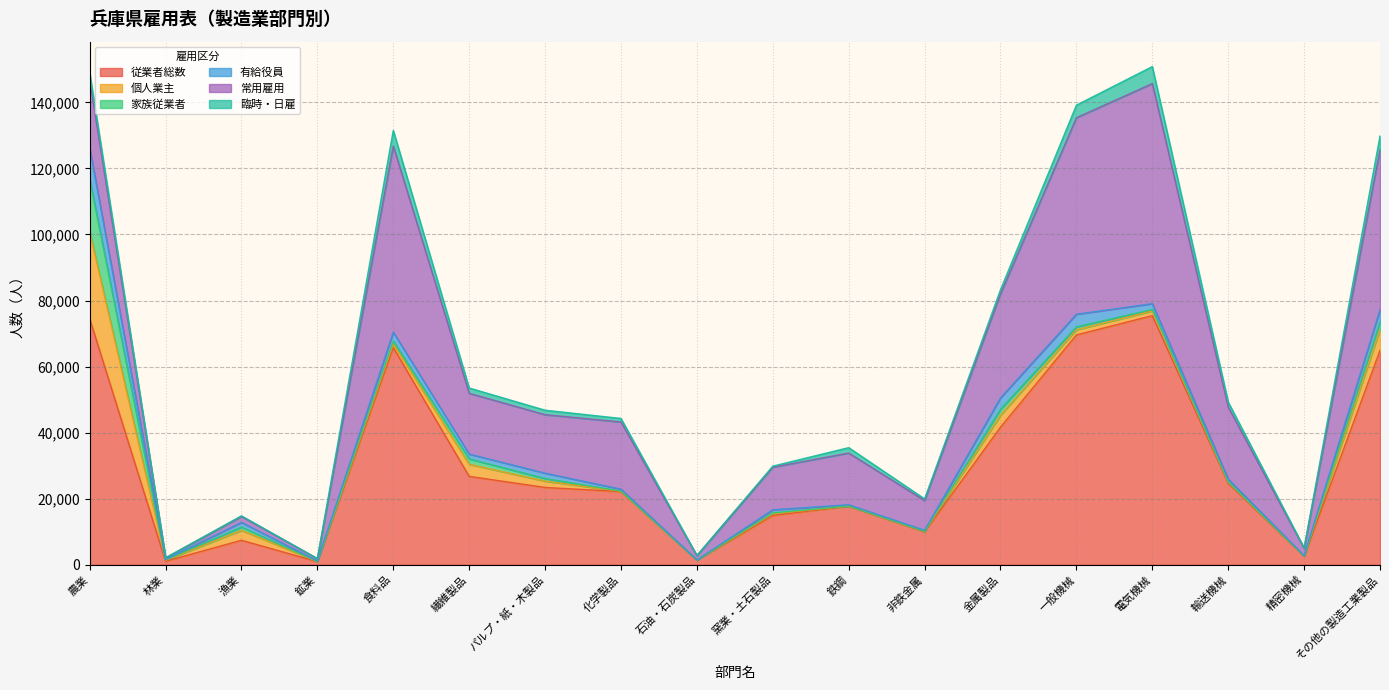

True or false: 従業者総数 and 個人業主 cross at least once.

False